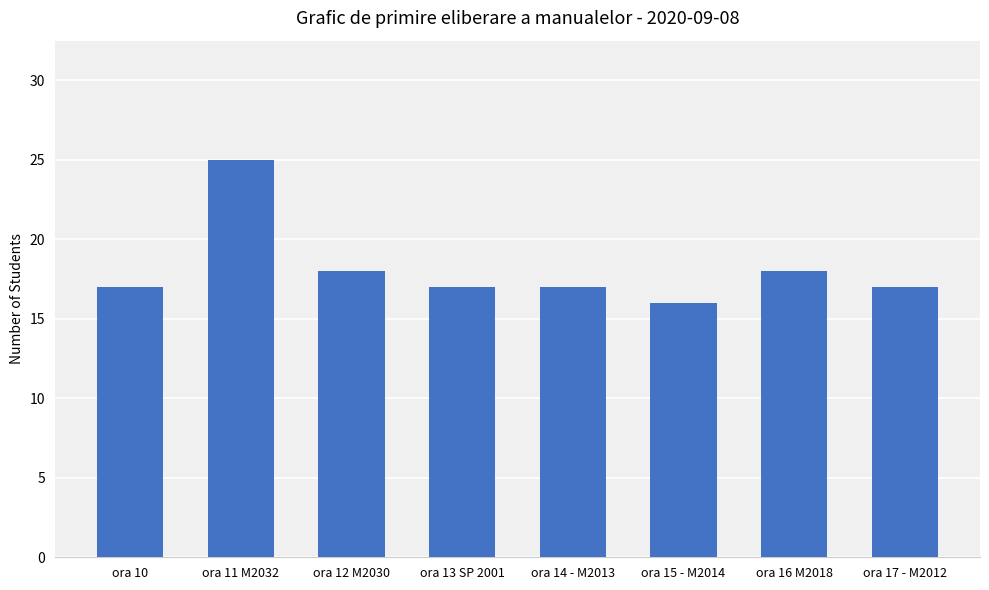

What is the label of the 1st bar from the left?

ora 10